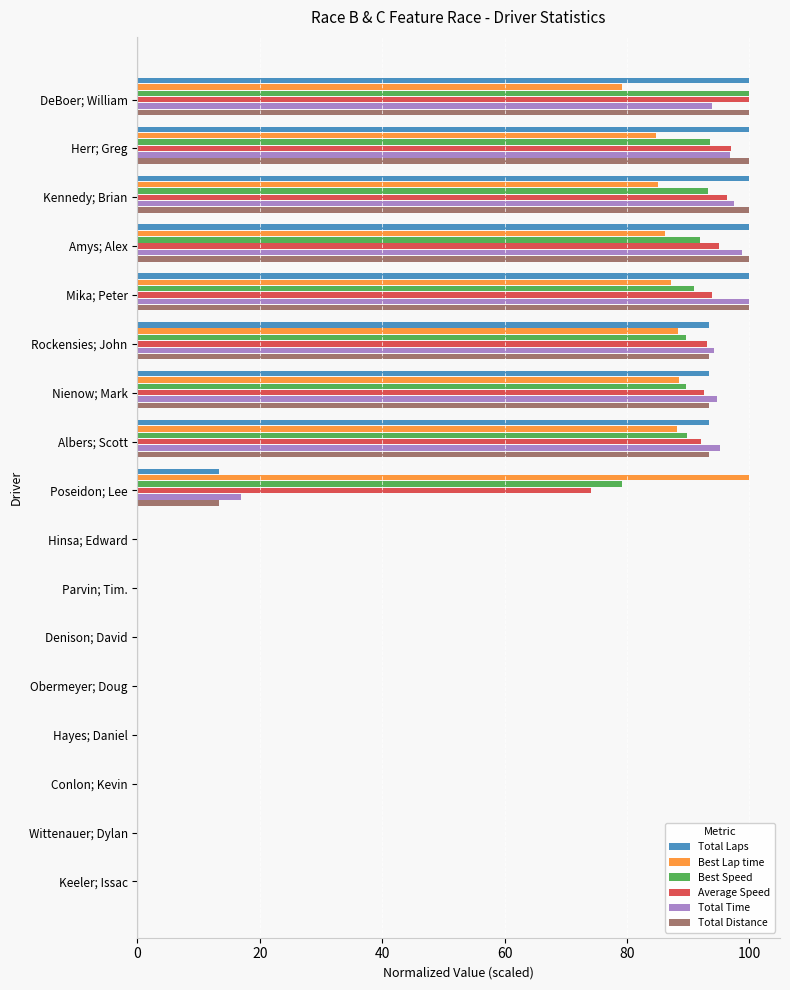

What is the sum of all Best Lap time values?

787.3